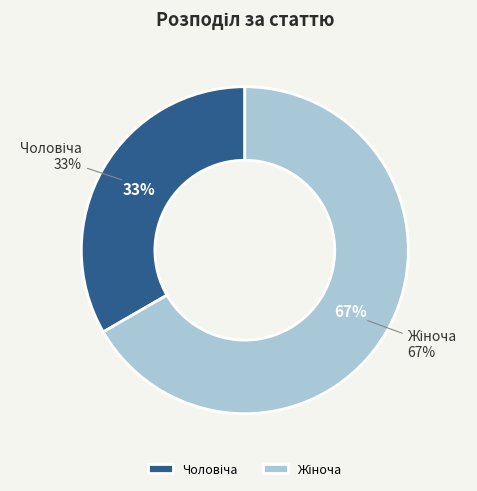

To the nearest percent, what is the combined percentage of Чоловіча and Жіноча?

100%